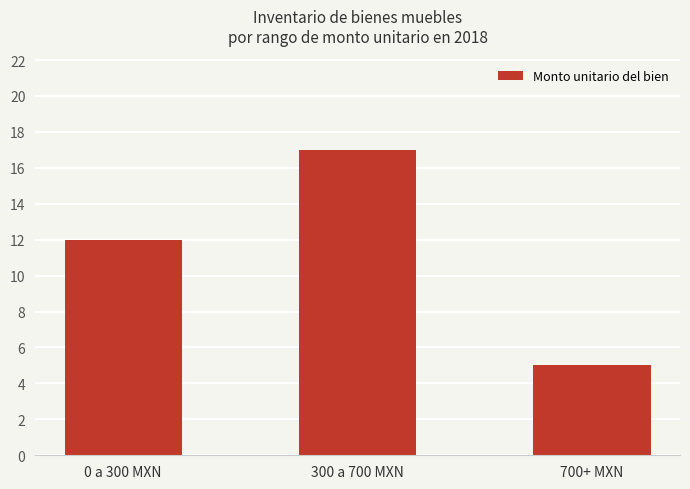

How many data points are less than 12?

1